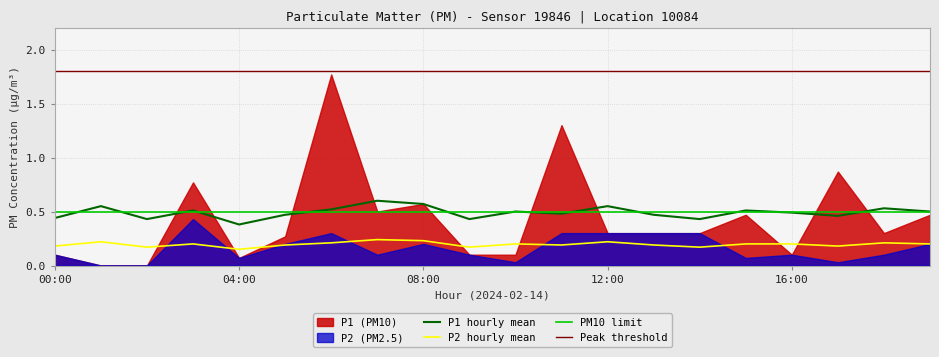

What position from the left is 06:00?

7